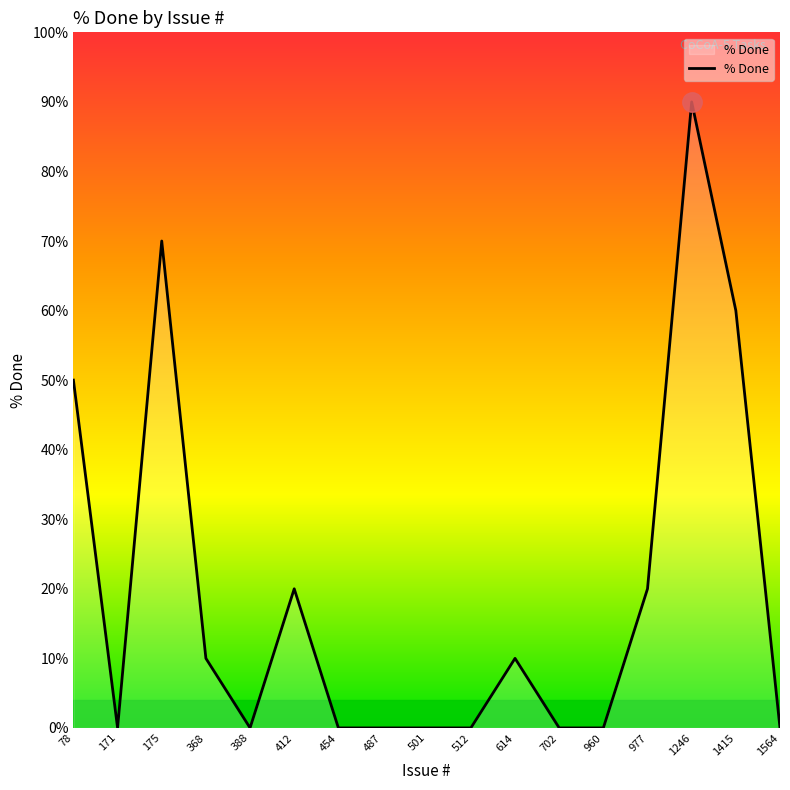

What is the change in value from 501 to 1415?

+60